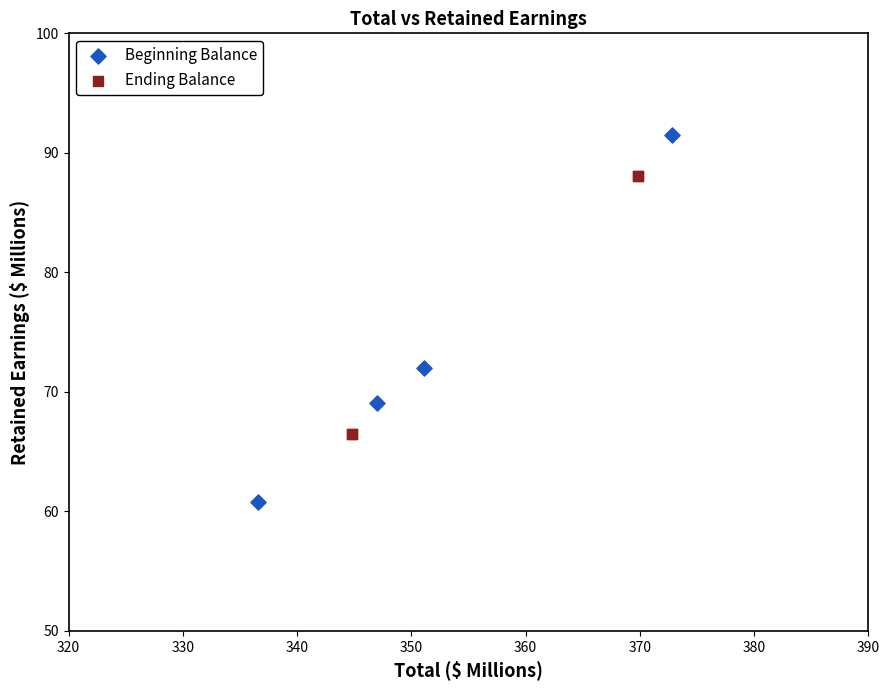

Which series contains the highest Y value?

Beginning Balance